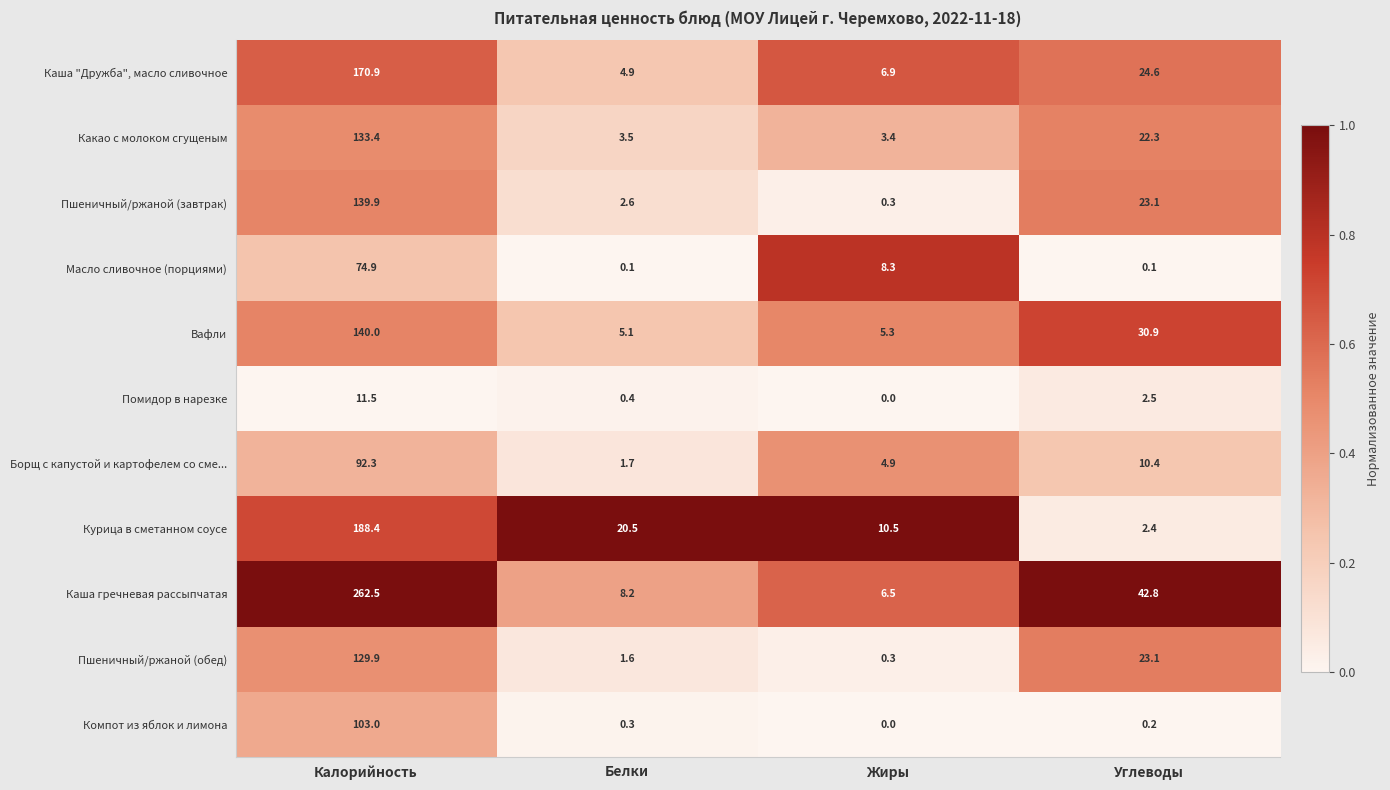

What is the spread (max minus min) of values at Жиры?

10.5